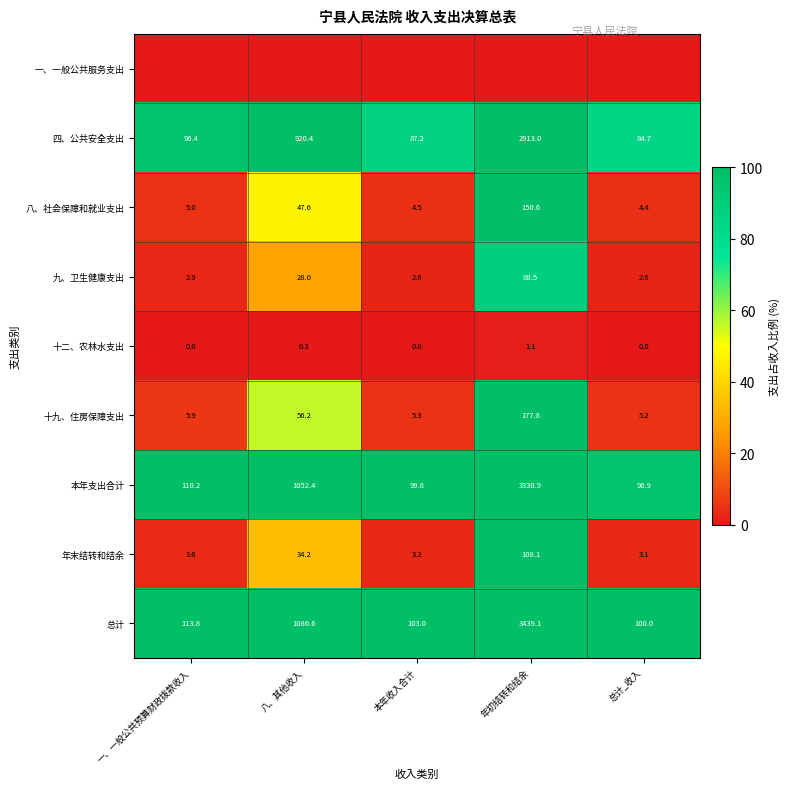

Read the 本年支出合计 value at 本年收入合计.

99.8